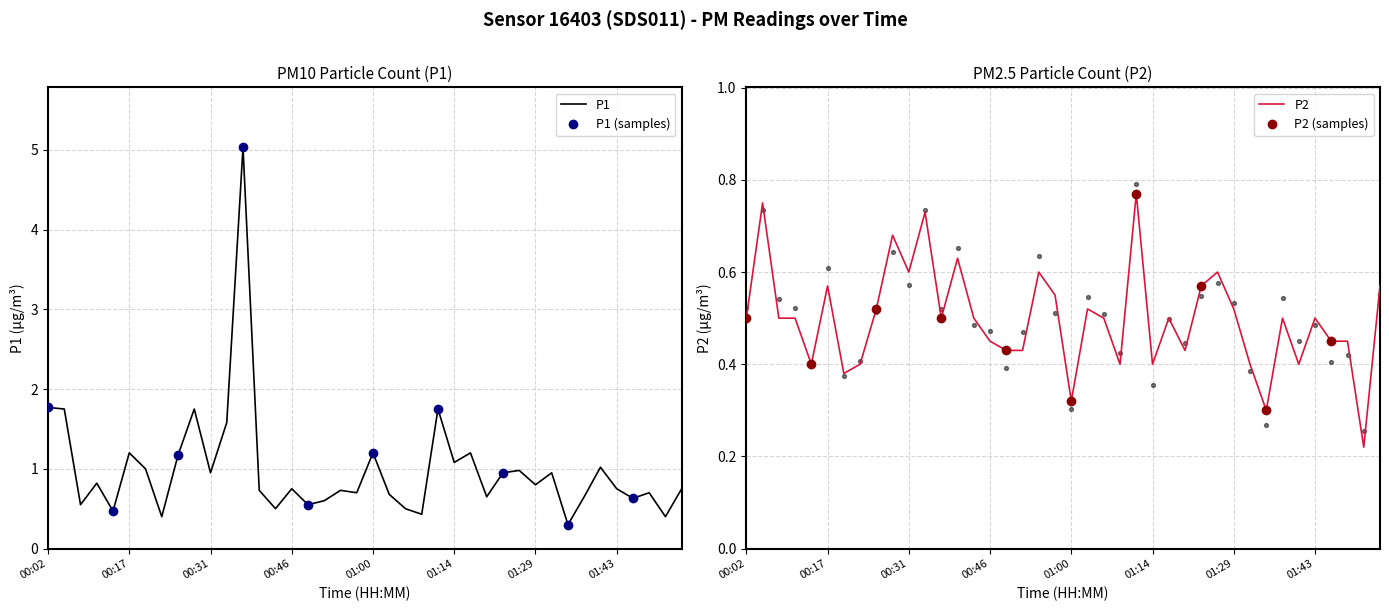

At how many categories does at least one series exceed 3?

1